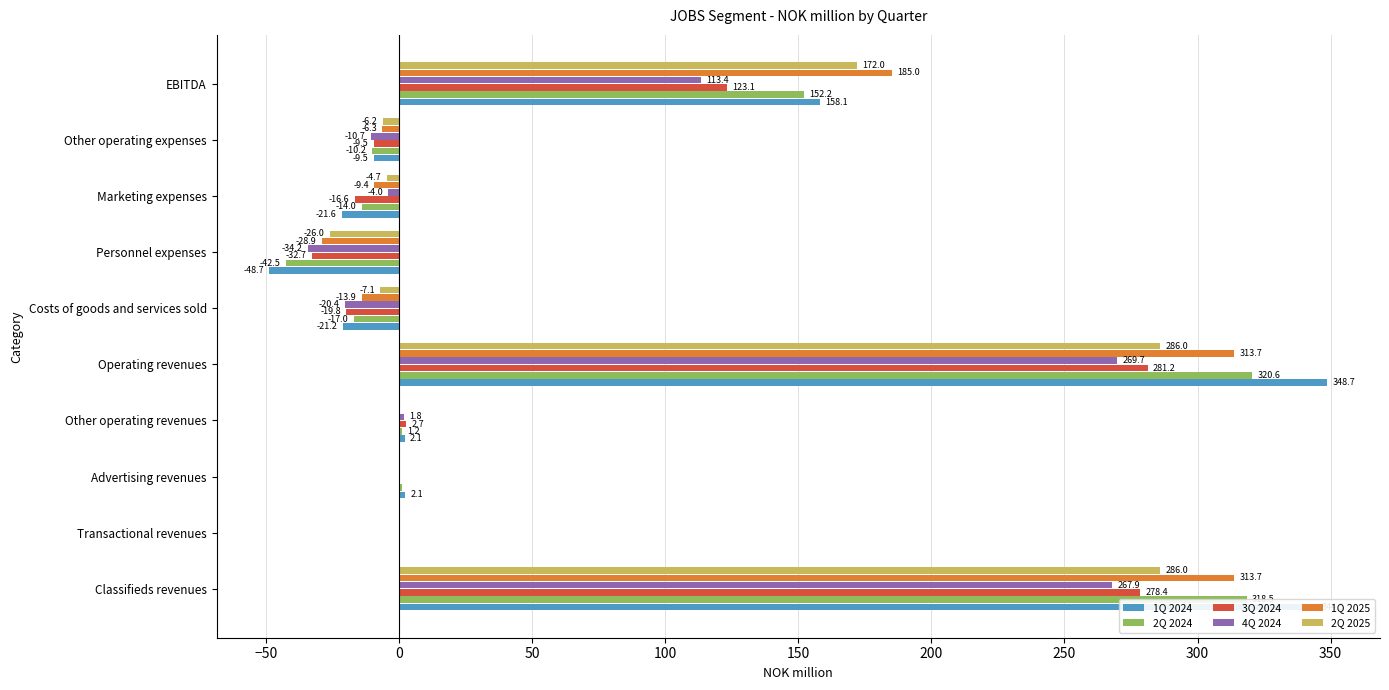

Which series changed the most between Operating revenues and Other operating expenses?

1Q 2024